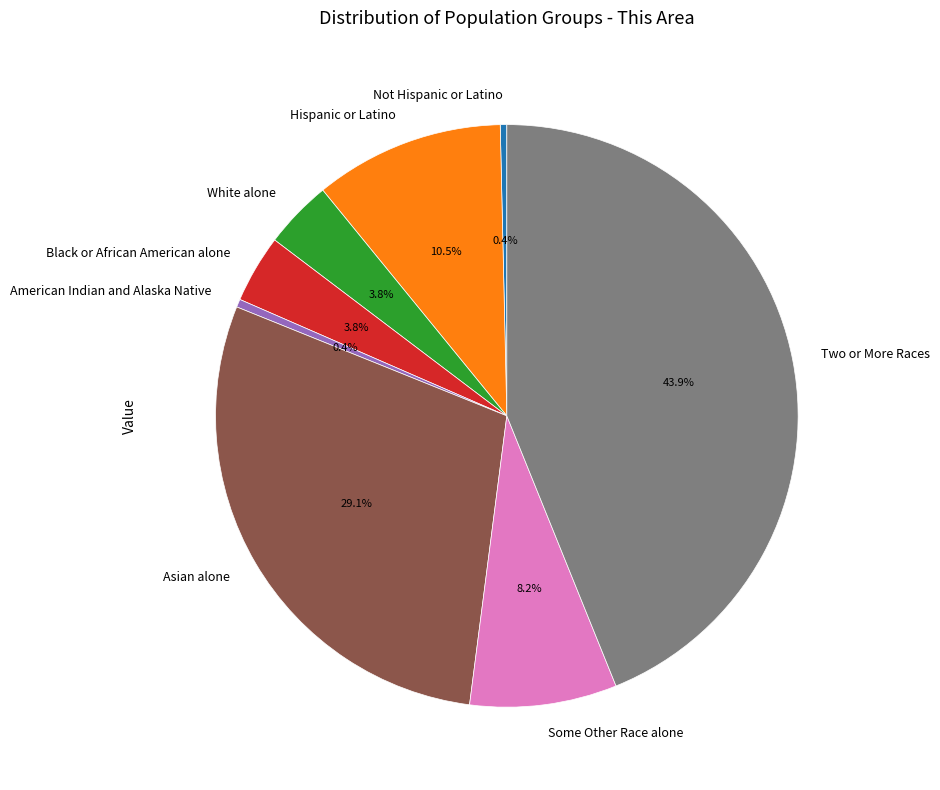

Which category has the biggest portion of the pie?

Two or More Races